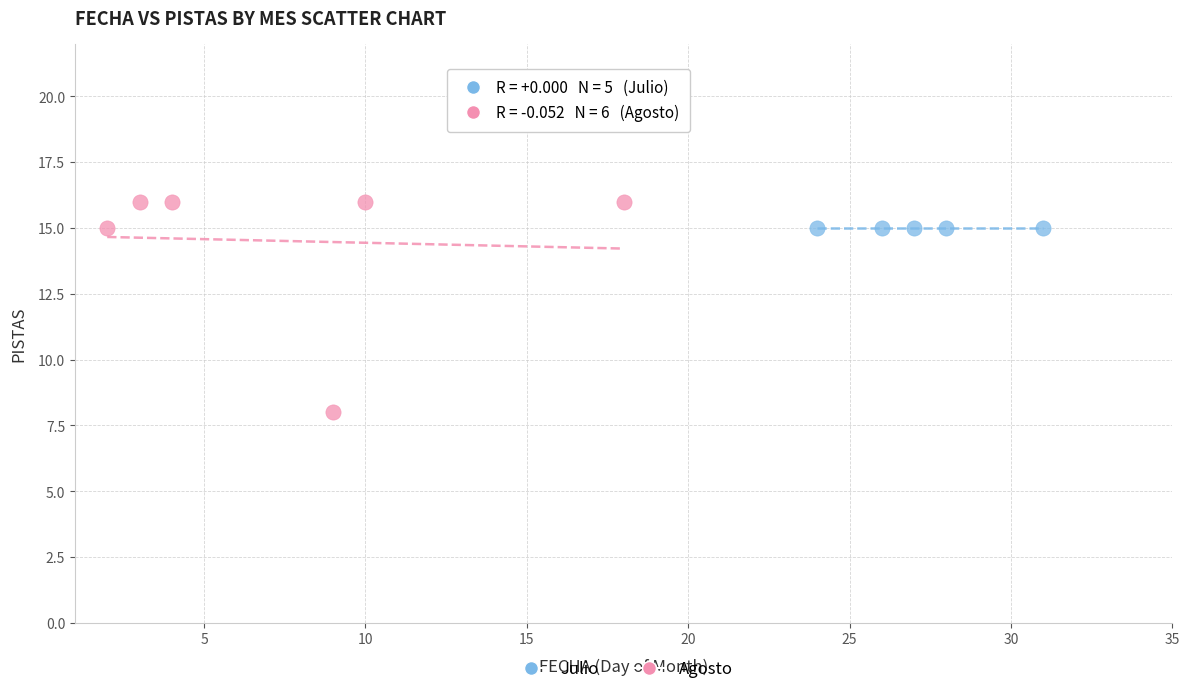

Which series contains the highest Y value?

Agosto